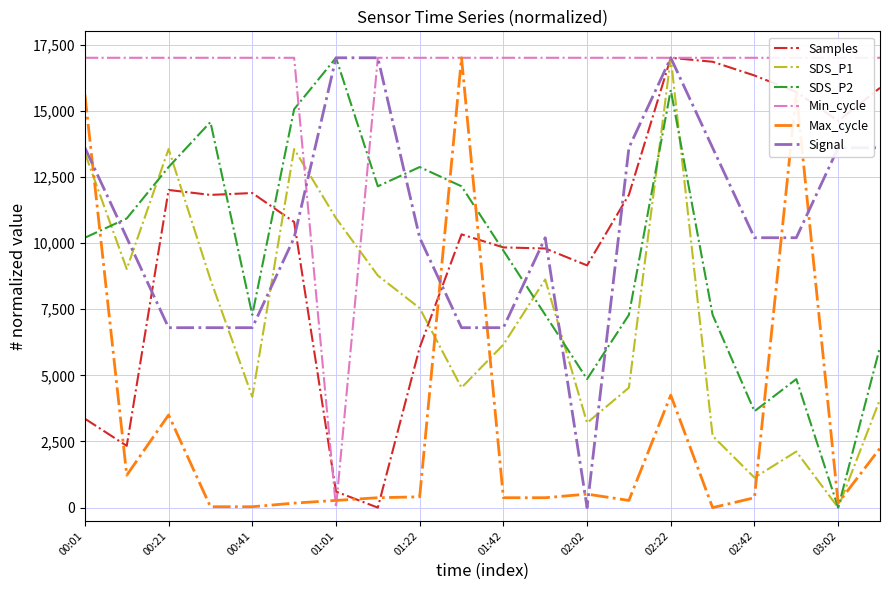

What is the highest value of the Signal series?

17000.0